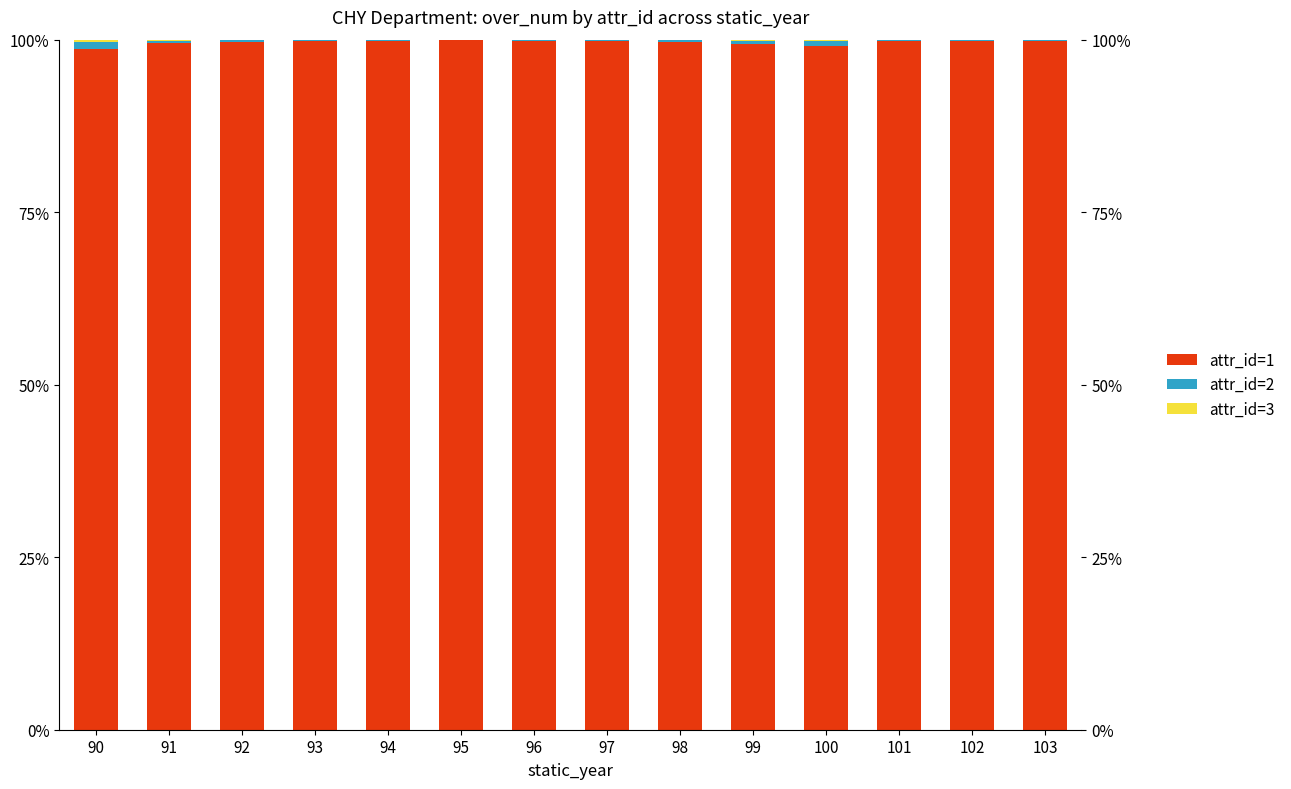

True or false: attr_id=2 has a value of 0.7 at 100.

True